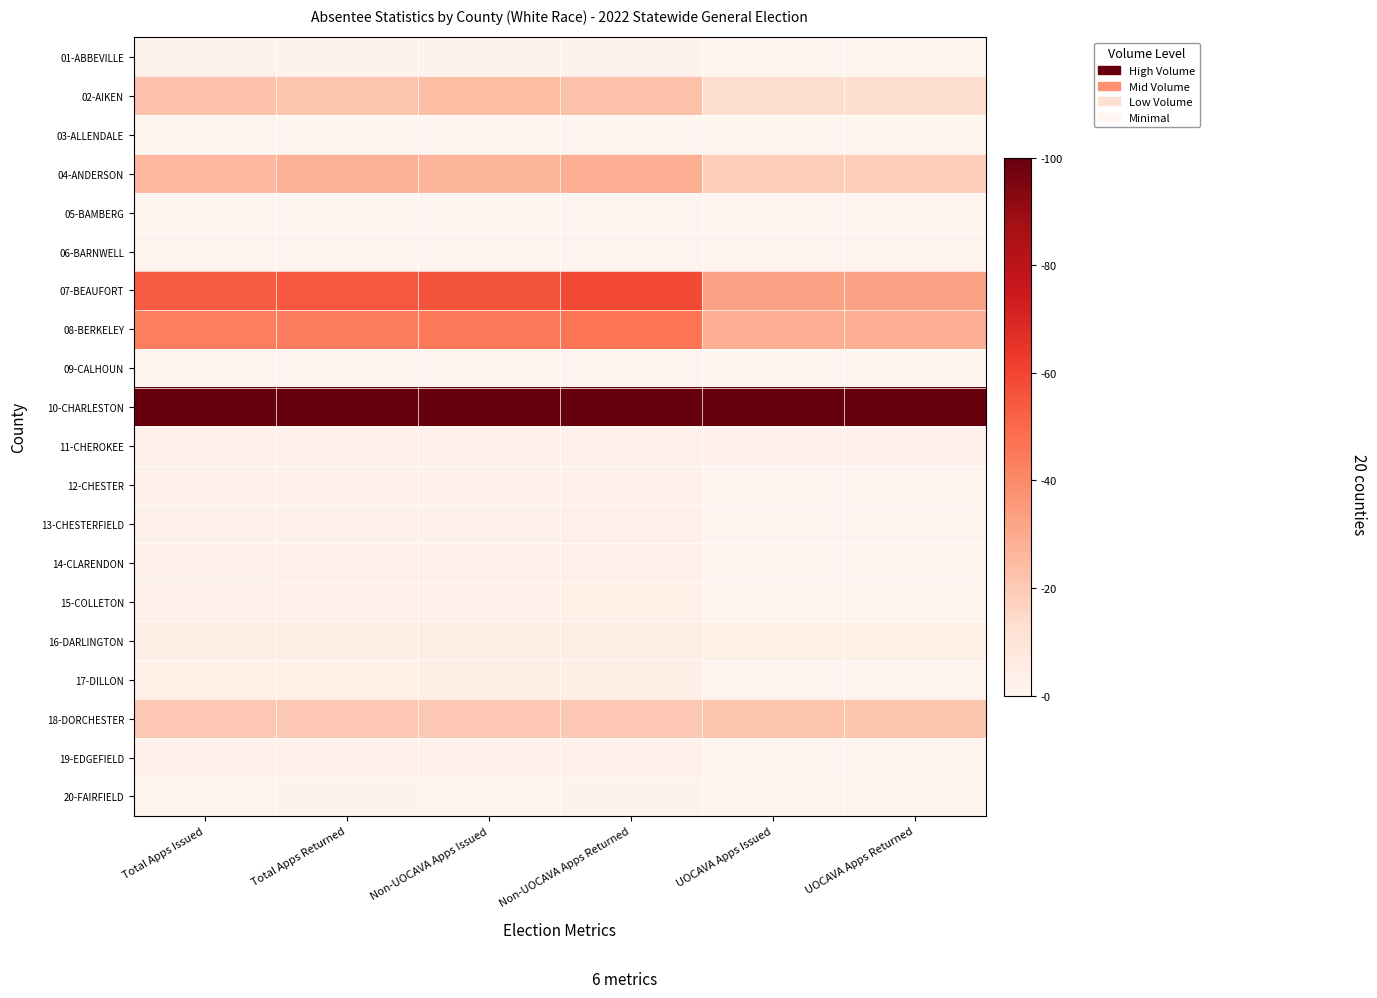

Reading left to right, what are all the values shown in this chart?

01-ABBEVILLE: Total Apps Issued=1.6	Total Apps Returned=1.7	Non-UOCAVA Apps Issued=1.7	Non-UOCAVA Apps Returned=1.9	UOCAVA Apps Issued=0.7	UOCAVA Apps Returned=0.7
02-AIKEN: Total Apps Issued=22.4	Total Apps Returned=21.5	Non-UOCAVA Apps Issued=23.5	Non-UOCAVA Apps Returned=22.7	UOCAVA Apps Issued=13.3	UOCAVA Apps Returned=13.3
03-ALLENDALE: Total Apps Issued=0.0	Total Apps Returned=0.0	Non-UOCAVA Apps Issued=0.0	Non-UOCAVA Apps Returned=0.0	UOCAVA Apps Issued=0.0	UOCAVA Apps Returned=0.0
04-ANDERSON: Total Apps Issued=25.7	Total Apps Returned=27.4	Non-UOCAVA Apps Issued=26.6	Non-UOCAVA Apps Returned=28.6	UOCAVA Apps Issued=18.8	UOCAVA Apps Returned=18.8
05-BAMBERG: Total Apps Issued=0.5	Total Apps Returned=0.6	Non-UOCAVA Apps Issued=0.6	Non-UOCAVA Apps Returned=0.7	UOCAVA Apps Issued=0.1	UOCAVA Apps Returned=0.1
06-BARNWELL: Total Apps Issued=0.8	Total Apps Returned=1.0	Non-UOCAVA Apps Issued=0.8	Non-UOCAVA Apps Returned=1.0	UOCAVA Apps Issued=0.9	UOCAVA Apps Returned=0.9
07-BEAUFORT: Total Apps Issued=53.2	Total Apps Returned=55.0	Non-UOCAVA Apps Issued=55.8	Non-UOCAVA Apps Returned=58.3	UOCAVA Apps Issued=32.5	UOCAVA Apps Returned=32.5
08-BERKELEY: Total Apps Issued=43.2	Total Apps Returned=44.5	Non-UOCAVA Apps Issued=45.0	Non-UOCAVA Apps Returned=46.8	UOCAVA Apps Issued=28.8	UOCAVA Apps Returned=28.8
09-CALHOUN: Total Apps Issued=1.0	Total Apps Returned=1.0	Non-UOCAVA Apps Issued=1.1	Non-UOCAVA Apps Returned=1.1	UOCAVA Apps Issued=0.3	UOCAVA Apps Returned=0.3
10-CHARLESTON: Total Apps Issued=100.0	Total Apps Returned=100.0	Non-UOCAVA Apps Issued=100.0	Non-UOCAVA Apps Returned=100.0	UOCAVA Apps Issued=100.0	UOCAVA Apps Returned=100.0
11-CHEROKEE: Total Apps Issued=2.7	Total Apps Returned=2.9	Non-UOCAVA Apps Issued=2.8	Non-UOCAVA Apps Returned=3.1	UOCAVA Apps Issued=2.0	UOCAVA Apps Returned=2.0
12-CHESTER: Total Apps Issued=2.0	Total Apps Returned=2.2	Non-UOCAVA Apps Issued=2.2	Non-UOCAVA Apps Returned=2.4	UOCAVA Apps Issued=0.9	UOCAVA Apps Returned=0.9
13-CHESTERFIELD: Total Apps Issued=2.4	Total Apps Returned=2.6	Non-UOCAVA Apps Issued=2.6	Non-UOCAVA Apps Returned=2.8	UOCAVA Apps Issued=1.2	UOCAVA Apps Returned=1.2
14-CLARENDON: Total Apps Issued=2.7	Total Apps Returned=2.8	Non-UOCAVA Apps Issued=3.0	Non-UOCAVA Apps Returned=3.1	UOCAVA Apps Issued=0.7	UOCAVA Apps Returned=0.6
15-COLLETON: Total Apps Issued=3.2	Total Apps Returned=3.4	Non-UOCAVA Apps Issued=3.5	Non-UOCAVA Apps Returned=3.7	UOCAVA Apps Issued=1.3	UOCAVA Apps Returned=1.2
16-DARLINGTON: Total Apps Issued=4.5	Total Apps Returned=4.8	Non-UOCAVA Apps Issued=4.6	Non-UOCAVA Apps Returned=4.9	UOCAVA Apps Issued=3.8	UOCAVA Apps Returned=3.8
17-DILLON: Total Apps Issued=3.6	Total Apps Returned=3.7	Non-UOCAVA Apps Issued=3.9	Non-UOCAVA Apps Returned=4.2	UOCAVA Apps Issued=0.9	UOCAVA Apps Returned=0.8
18-DORCHESTER: Total Apps Issued=20.7	Total Apps Returned=20.5	Non-UOCAVA Apps Issued=20.5	Non-UOCAVA Apps Returned=20.3	UOCAVA Apps Issued=21.8	UOCAVA Apps Returned=21.8
19-EDGEFIELD: Total Apps Issued=2.0	Total Apps Returned=2.0	Non-UOCAVA Apps Issued=2.2	Non-UOCAVA Apps Returned=2.1	UOCAVA Apps Issued=1.2	UOCAVA Apps Returned=1.2
20-FAIRFIELD: Total Apps Issued=1.5	Total Apps Returned=1.6	Non-UOCAVA Apps Issued=1.5	Non-UOCAVA Apps Returned=1.6	UOCAVA Apps Issued=1.4	UOCAVA Apps Returned=1.4